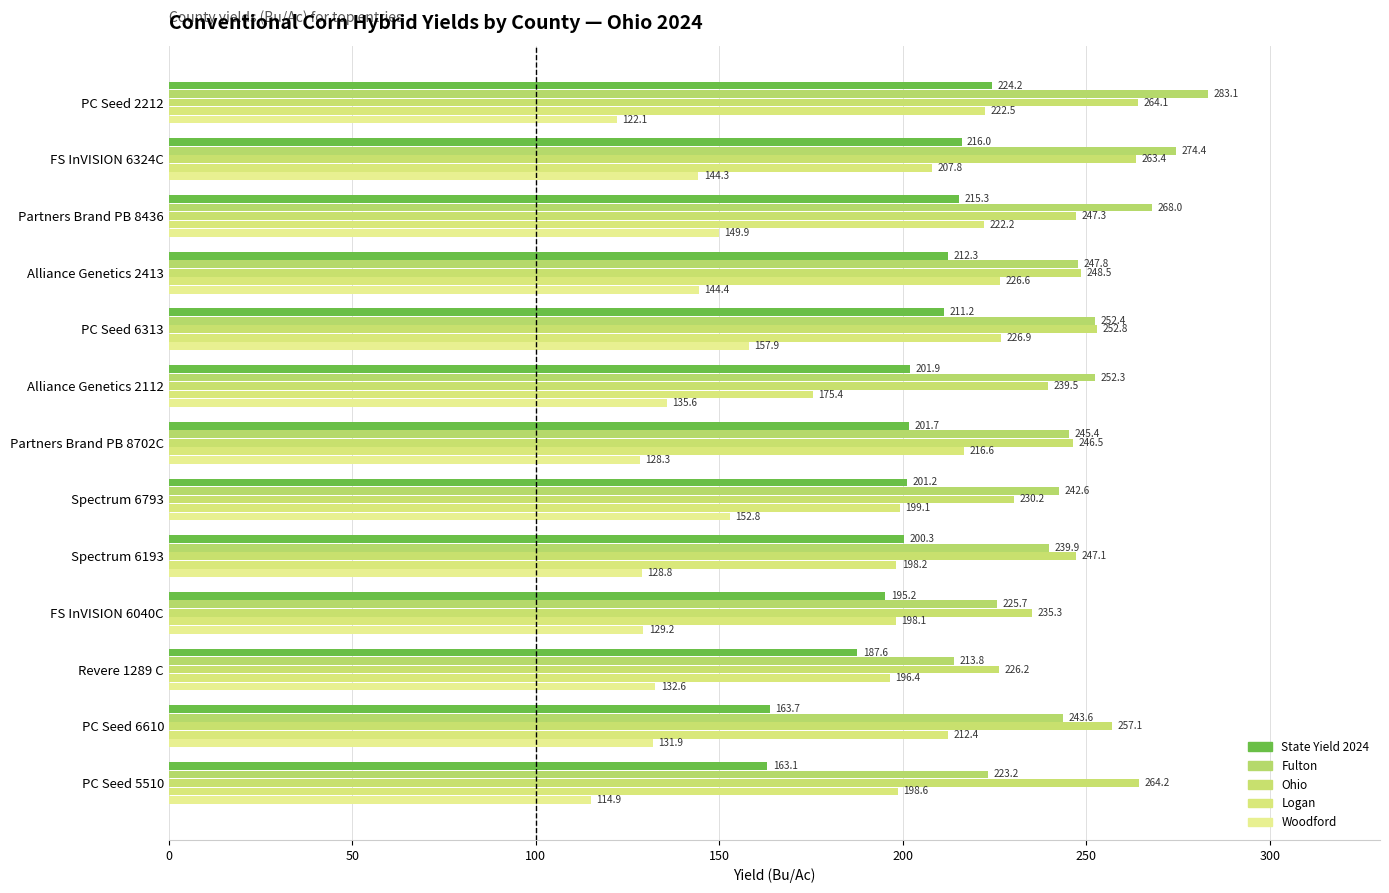

How many values in the Ohio series exceed 247?

8